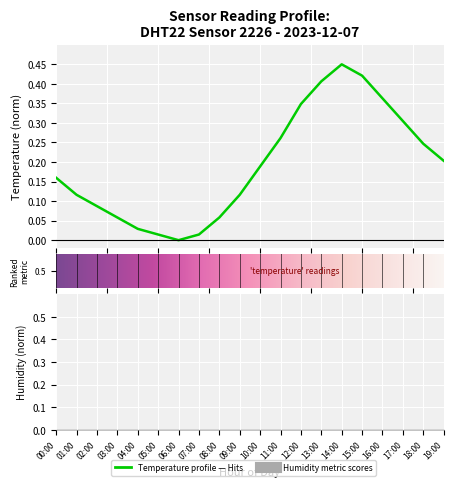

List the labels in order of value, smallest first.

06:00, 05:00, 07:00, 04:00, 03:00, 08:00, 02:00, 01:00, 09:00, 00:00, 10:00, 19:00, 18:00, 11:00, 17:00, 12:00, 16:00, 13:00, 15:00, 14:00